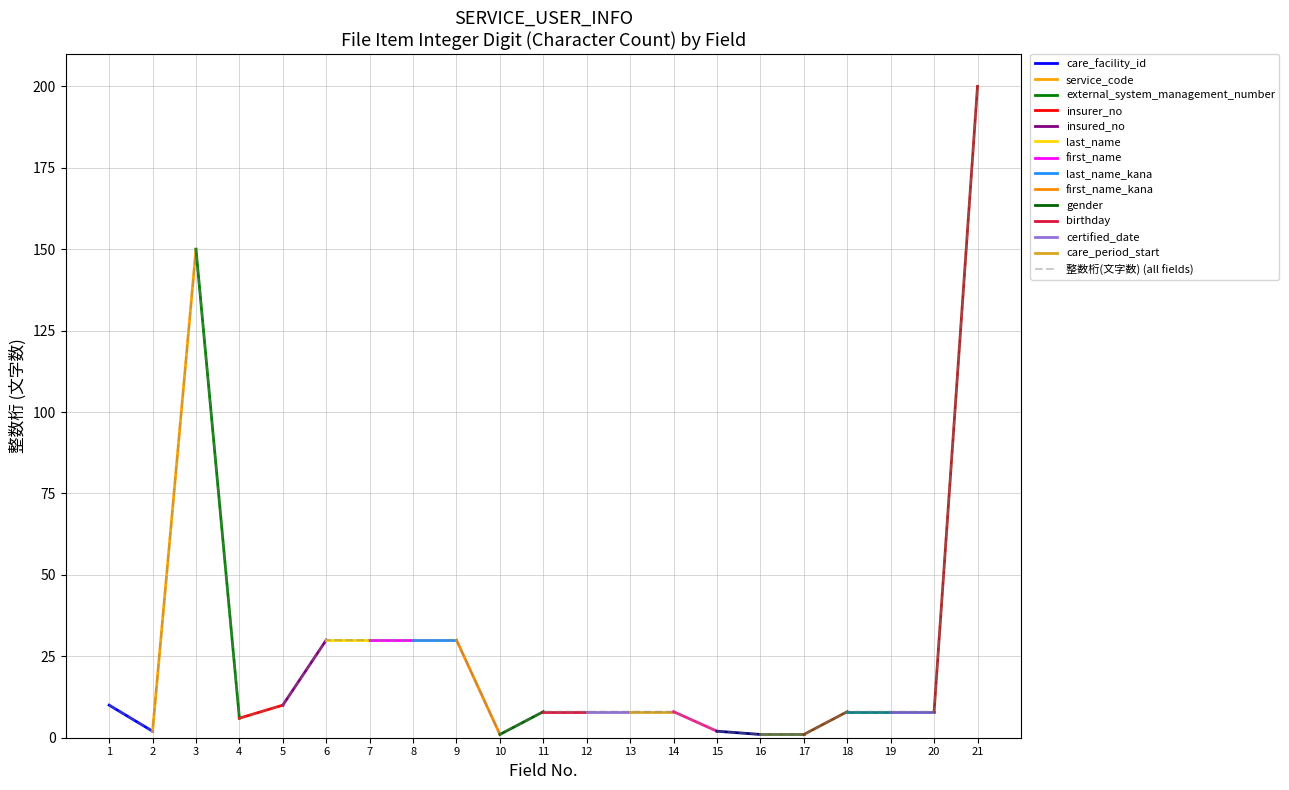

The 整数桁(文字数) (all fields) series shows 9 at 8. True or false?

False